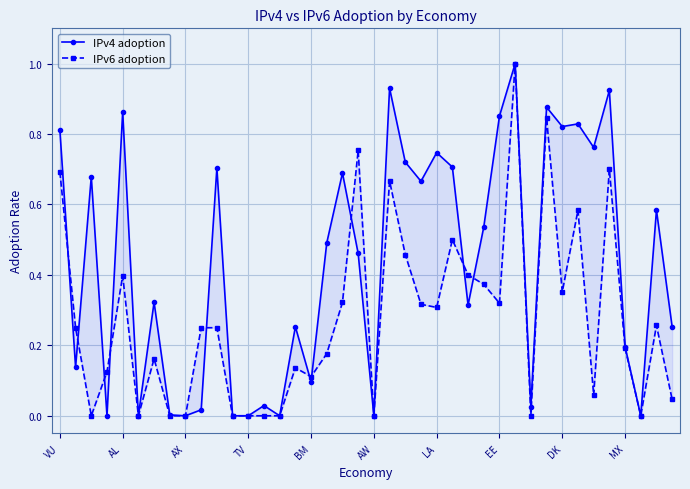

At how many categories does at least one series exceed 0?

33